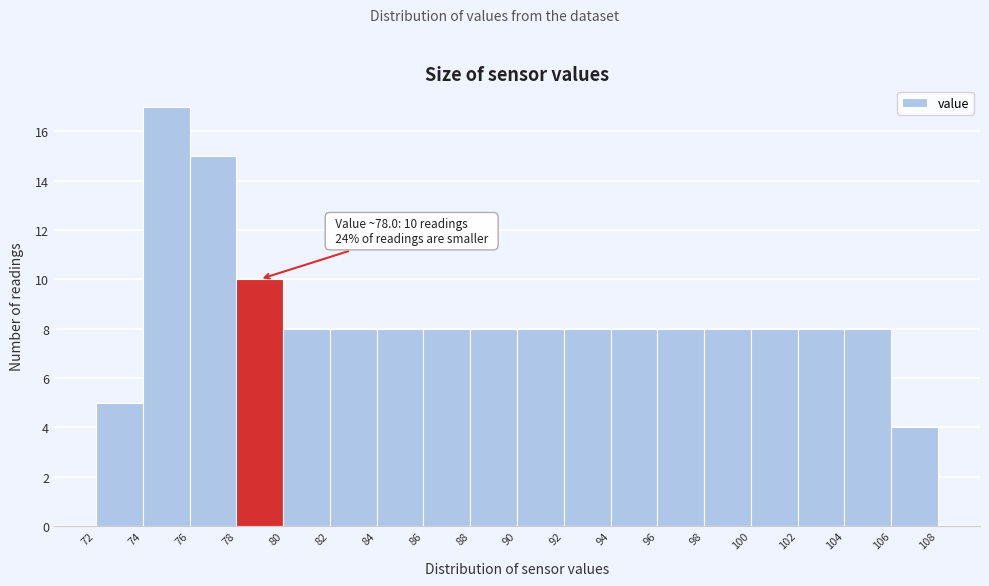

Over which range of the x-axis is the bar tallest?

74 to 76